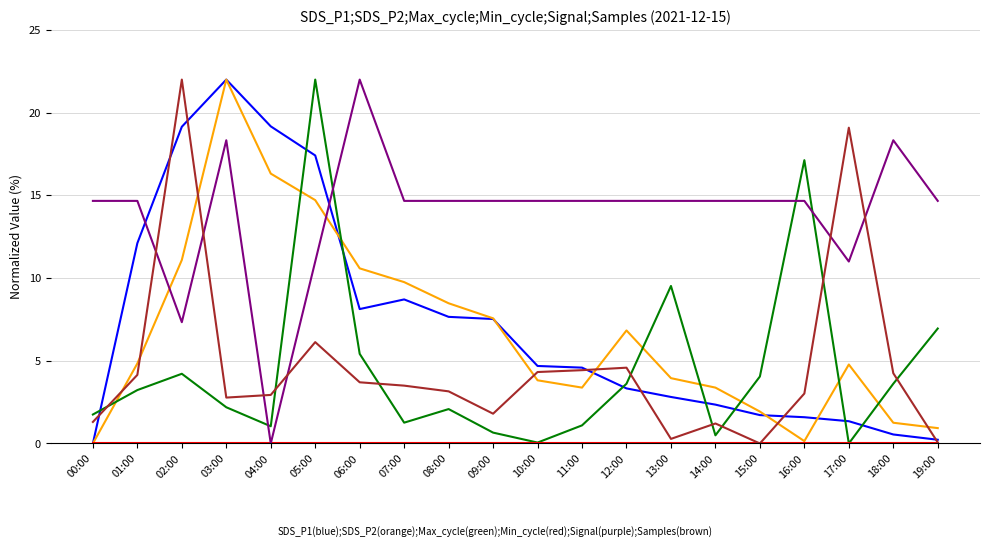

What is the total value across all series at 06:00?

49.8